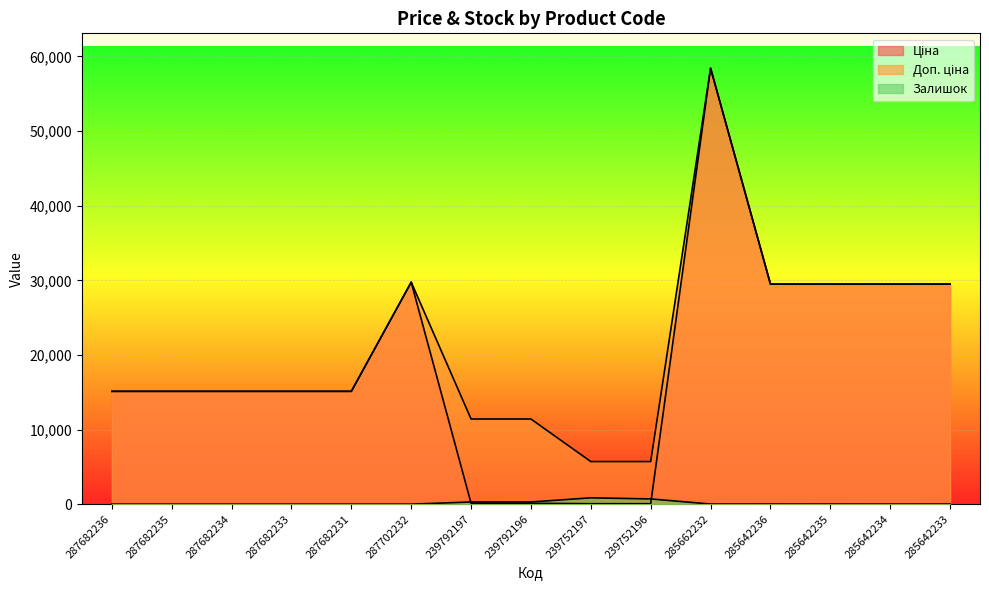

Reading right to left, what are all the values shown in this chart?

Ціна: 285642233=29491.5	285642234=29491.5	285642235=29491.5	285642236=29491.5	285662232=58426.5	239752196=57.0	239752197=57.0	239792196=114.1	239792197=114.1	287702232=29747.2	287682231=15120.0	287682233=15120.0	287682234=15120.0	287682235=15120.0	287682236=15120.0
Доп. ціна: 285642233=29491.5	285642234=29491.5	285642235=29491.5	285642236=29491.5	285662232=58426.5	239752196=5705.0	239752197=5705.0	239792196=11410.0	239792197=11410.0	287702232=29747.2	287682231=15120.0	287682233=15120.0	287682234=15120.0	287682235=15120.0	287682236=15120.0
Залишок: 285642233=14.0	285642234=10.0	285642235=13.0	285642236=16.0	285662232=14.0	239752196=698.0	239752197=845.0	239792196=290.0	239792197=289.0	287702232=0.0	287682231=0.0	287682233=0.0	287682234=0.0	287682235=0.0	287682236=0.0